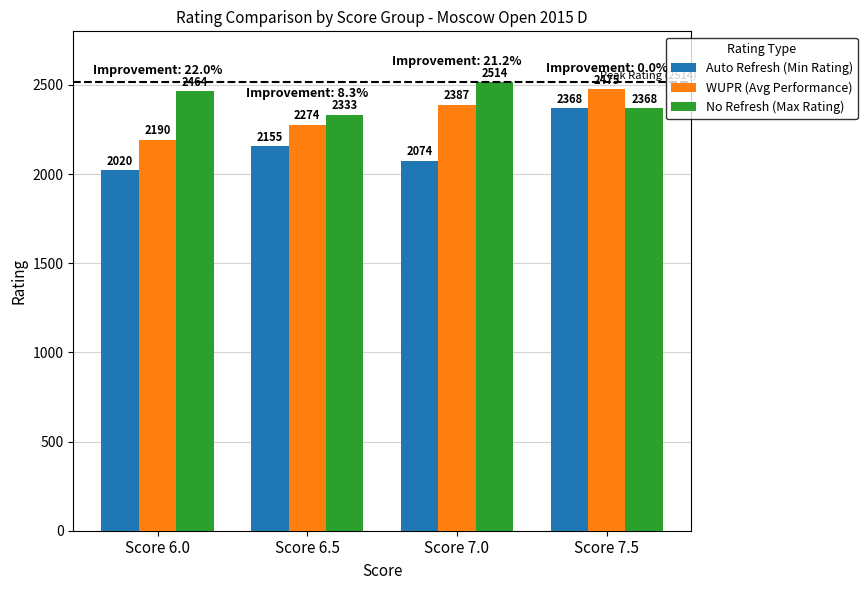

How many groups of bars are there?

4